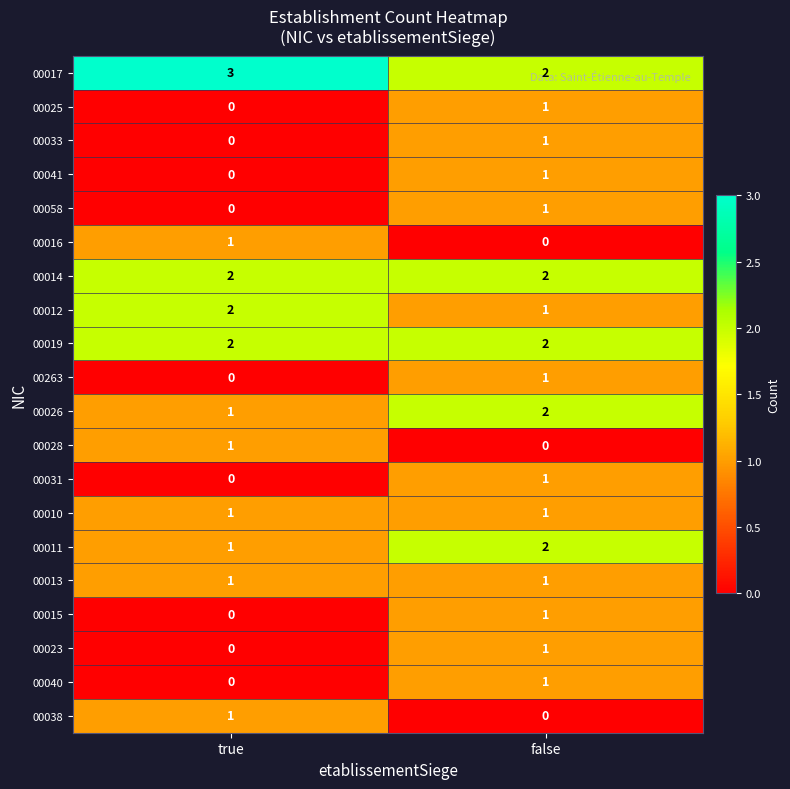

At which category is the sum across all series the highest?

false